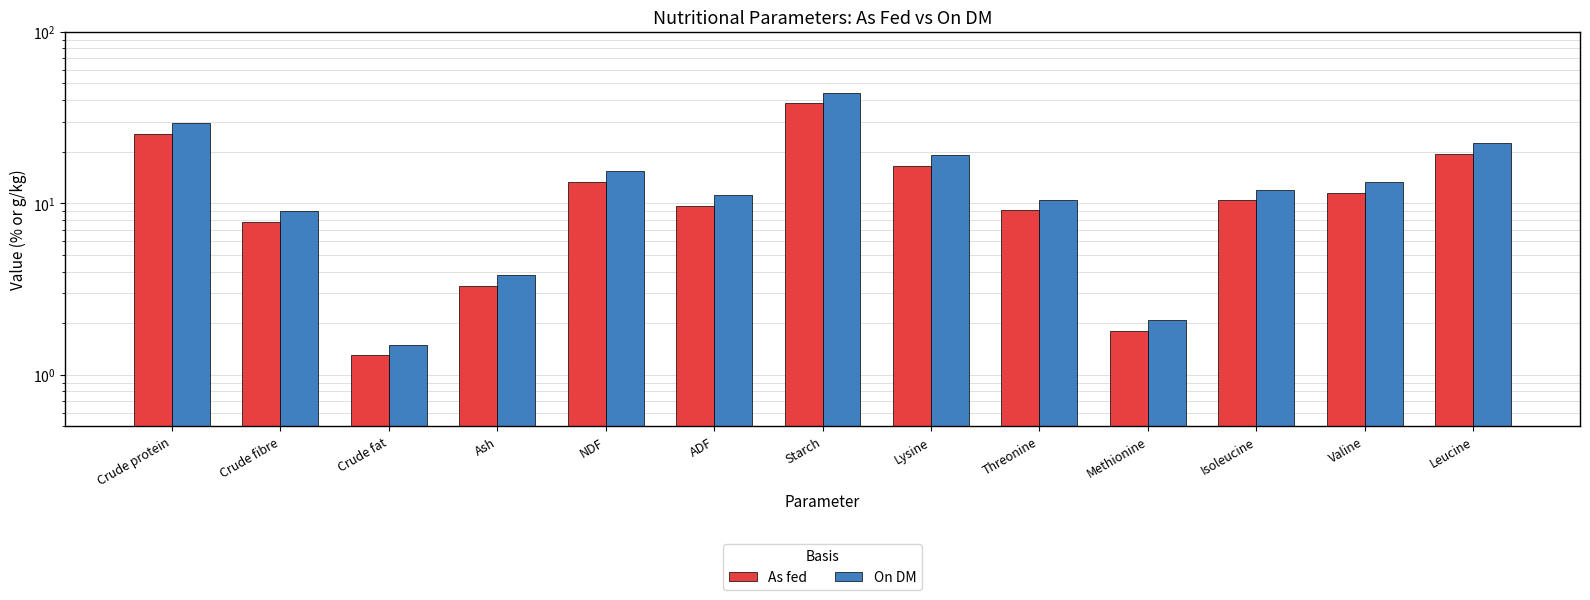

Reading left to right, what are all the values shown in this chart?

As fed: Crude protein=25.5	Crude fibre=7.8	Crude fat=1.3	Ash=3.3	NDF=13.4	ADF=9.7	Starch=38.3	Lysine=16.6	Threonine=9.1	Methionine=1.8	Isoleucine=10.4	Valine=11.5	Leucine=19.4
On DM: Crude protein=29.5	Crude fibre=9.0	Crude fat=1.5	Ash=3.8	NDF=15.5	ADF=11.2	Starch=44.2	Lysine=19.2	Threonine=10.5	Methionine=2.1	Isoleucine=12.0	Valine=13.3	Leucine=22.4